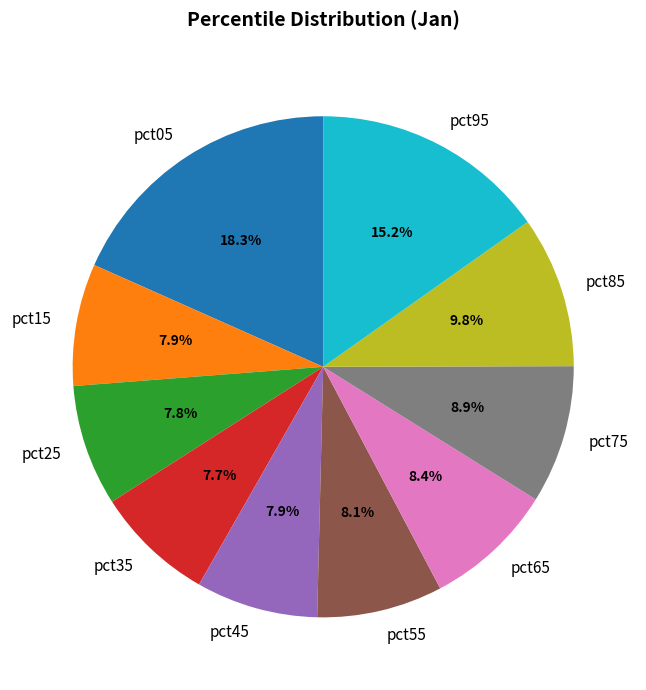

What is the largest slice in the pie chart?

pct05